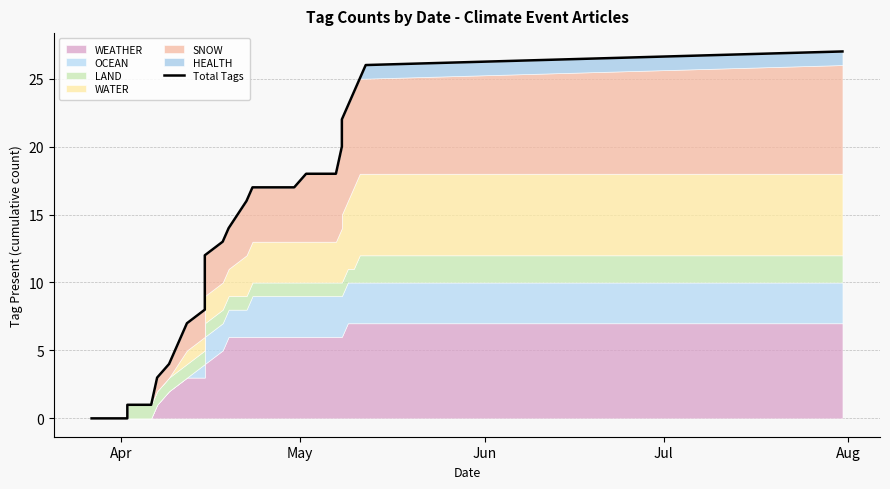

Reading left to right, transcribe all the data shown in this chart.

0	0	1	1	1	1	1	3	4	7	8	8	8	12	13	14	16	17	17	17	17	18	18	20	22	22	23	24	25	26	27